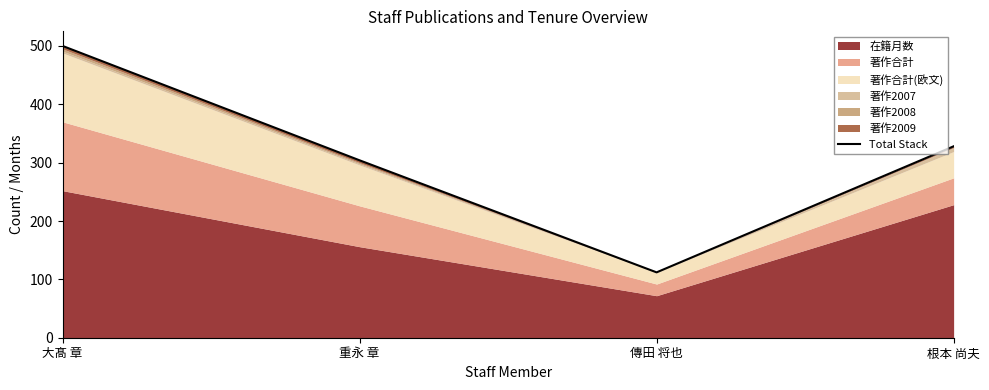

List the labels in order of value, smallest first.

傳田 将也, 重永 章, 根本 尚夫, 大髙 章